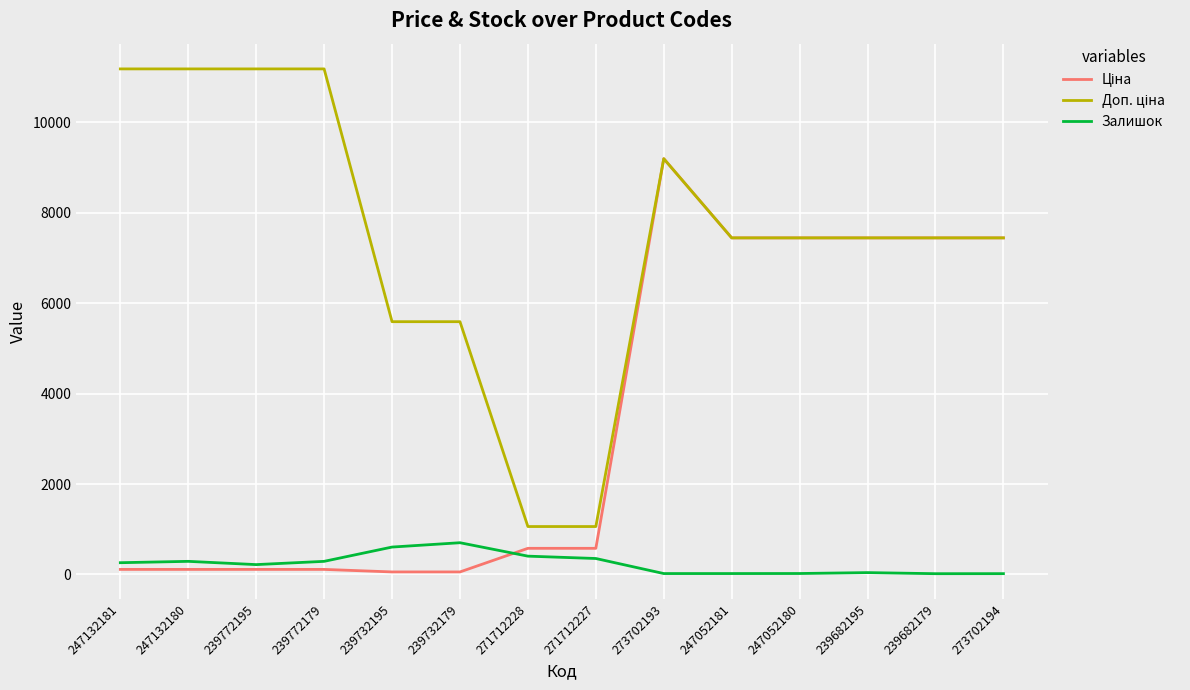

The value of Залишок at 239732179 is 274.9. True or false?

False